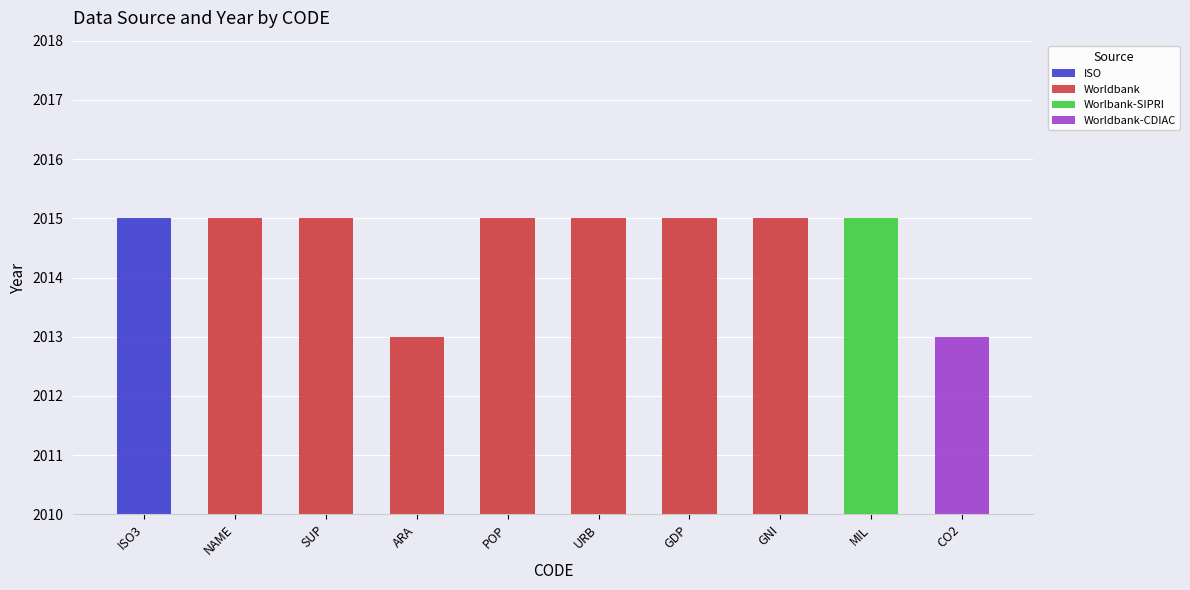

Approximately how many times larger is the value at POP compared to ISO3?

1.0